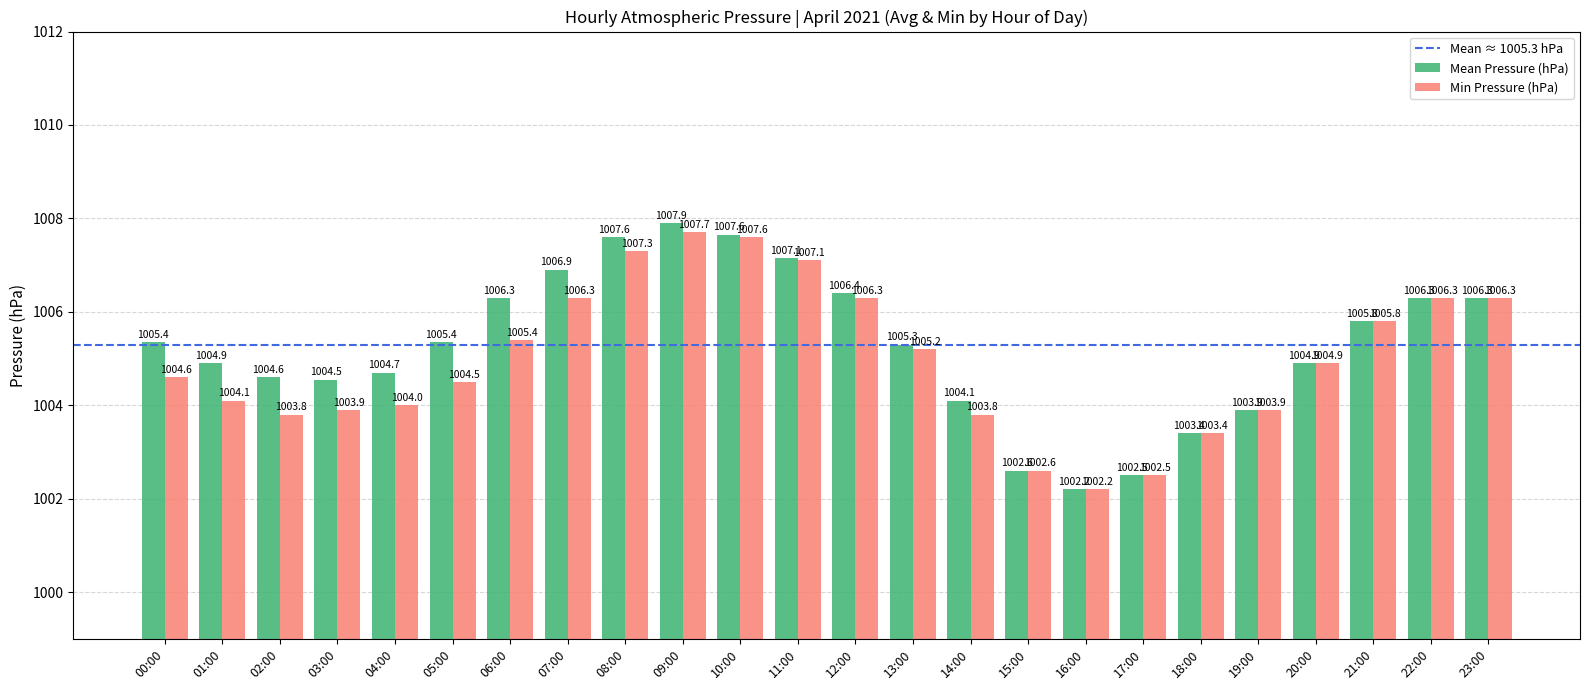

The Mean Pressure (hPa) series shows 486.2 at 07:00. True or false?

False